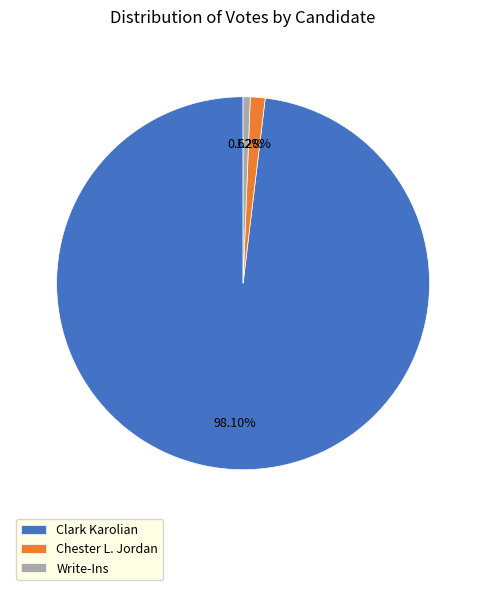

Is there a majority slice in this chart?

Yes